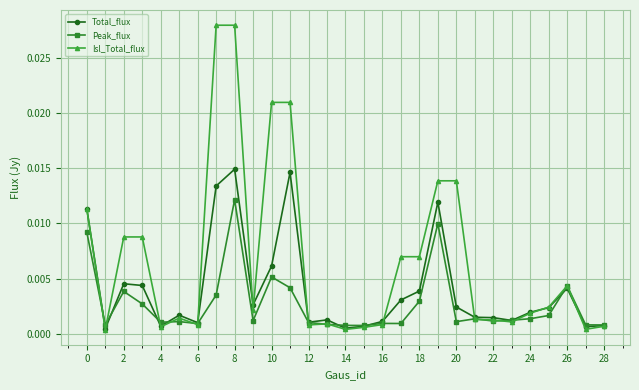

True or false: Total_flux has more than 0 points higher than both neighbors.

True